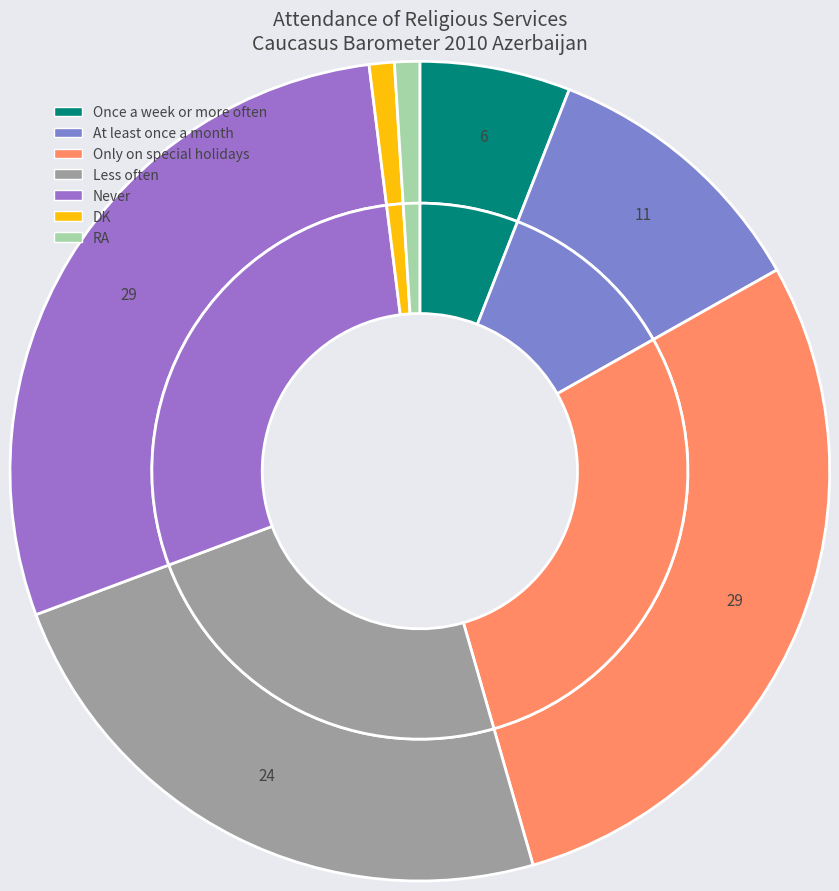

What is the smallest slice in the pie chart?

DK